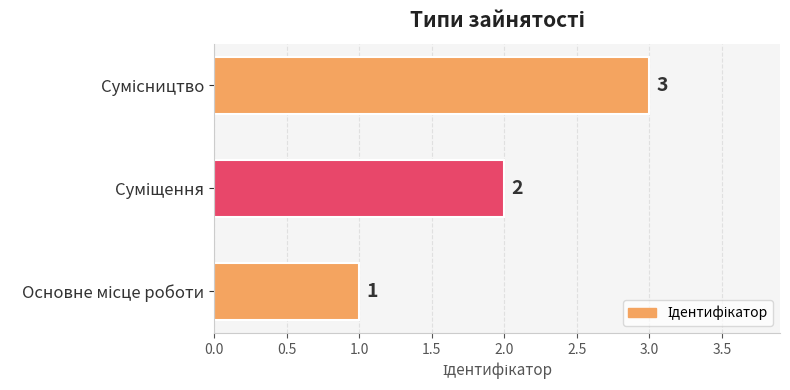

What is the difference between the maximum and second lowest values?

1